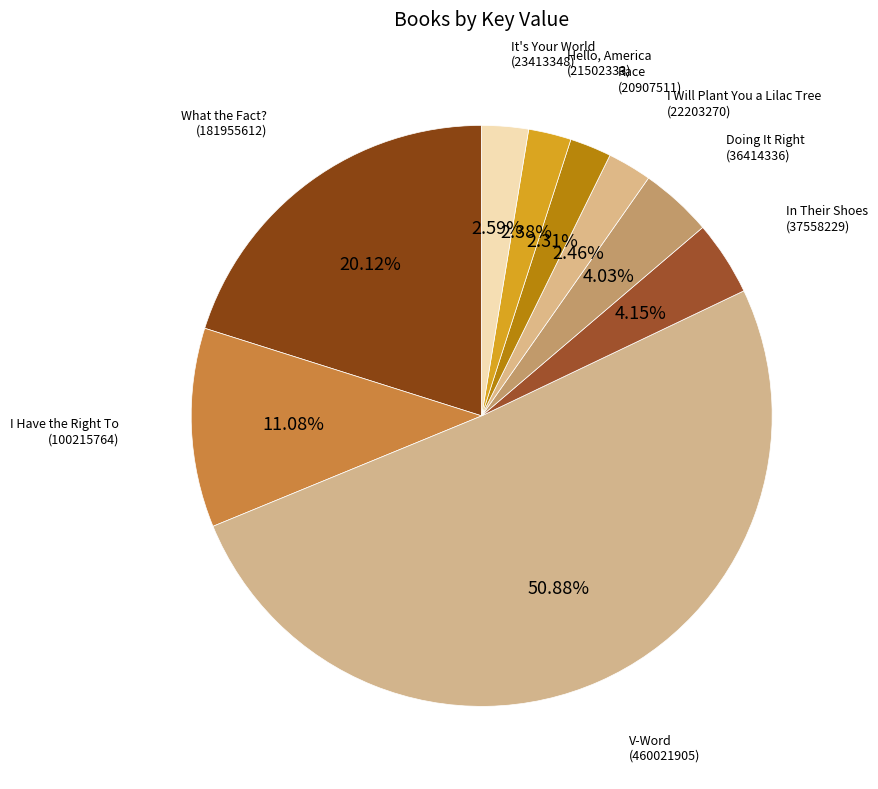

Count the number of slices in the pie.

9